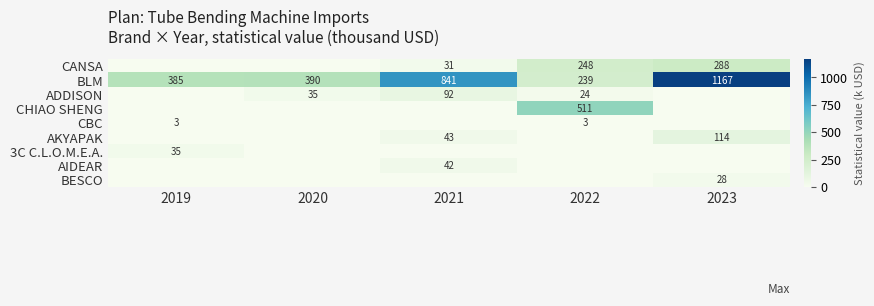

The value of BLM at 2019 is 385.2. True or false?

True